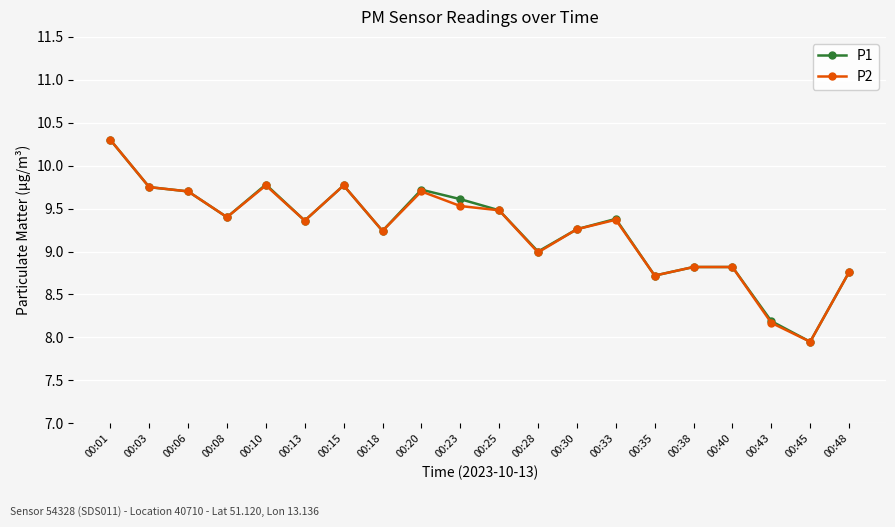

Where is the first local maximum for P1?

00:10